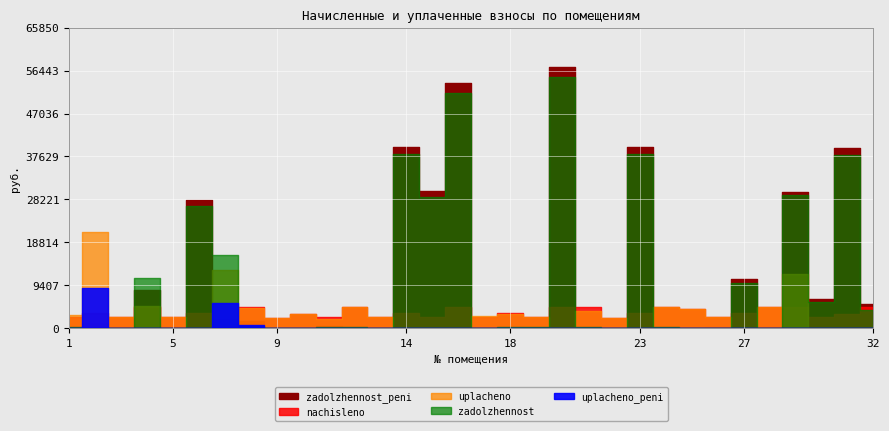

Which series has the largest total across all categories?

zadolzhennost